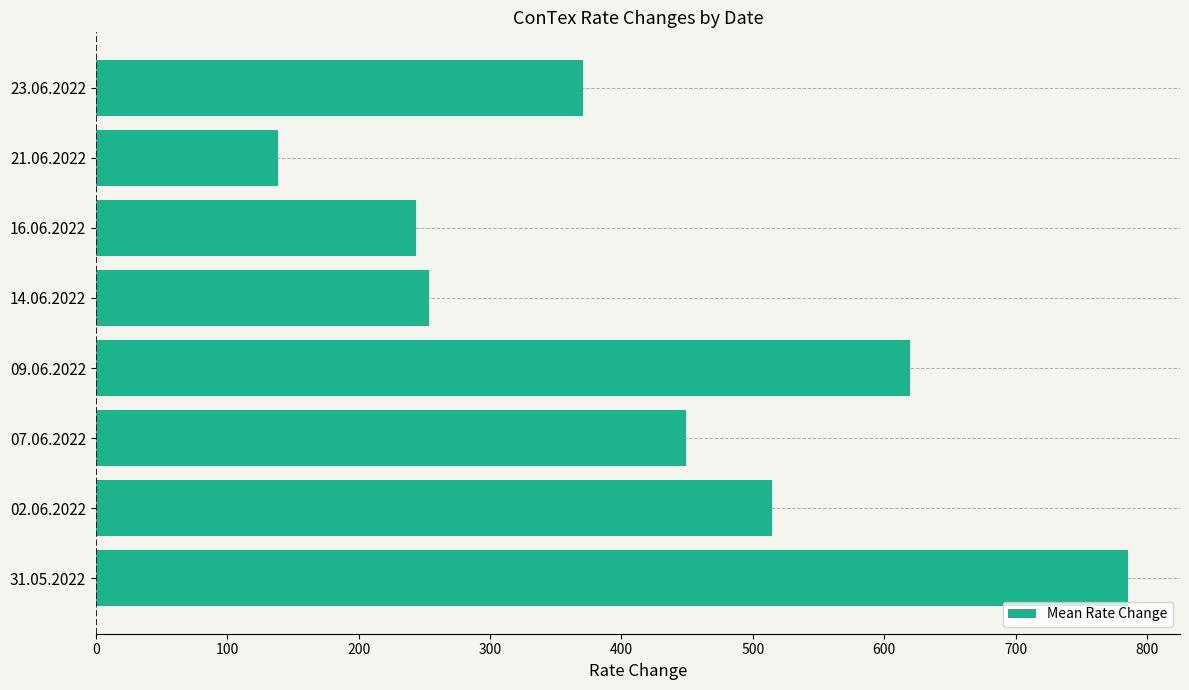

How many values exceed 449?

4